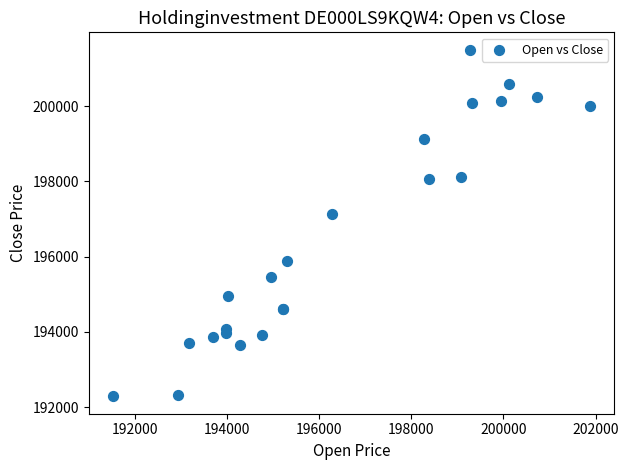

What Y value in the scatter plot is closest to 196893?

197121